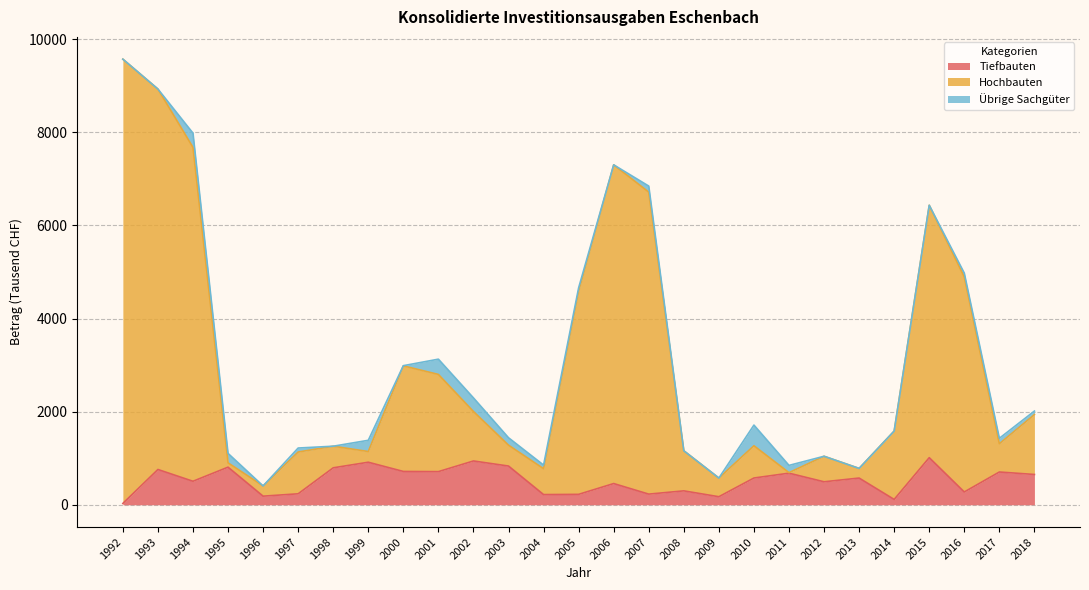

What is the difference between the second highest and second lowest values in the Tiefbauten series?

826